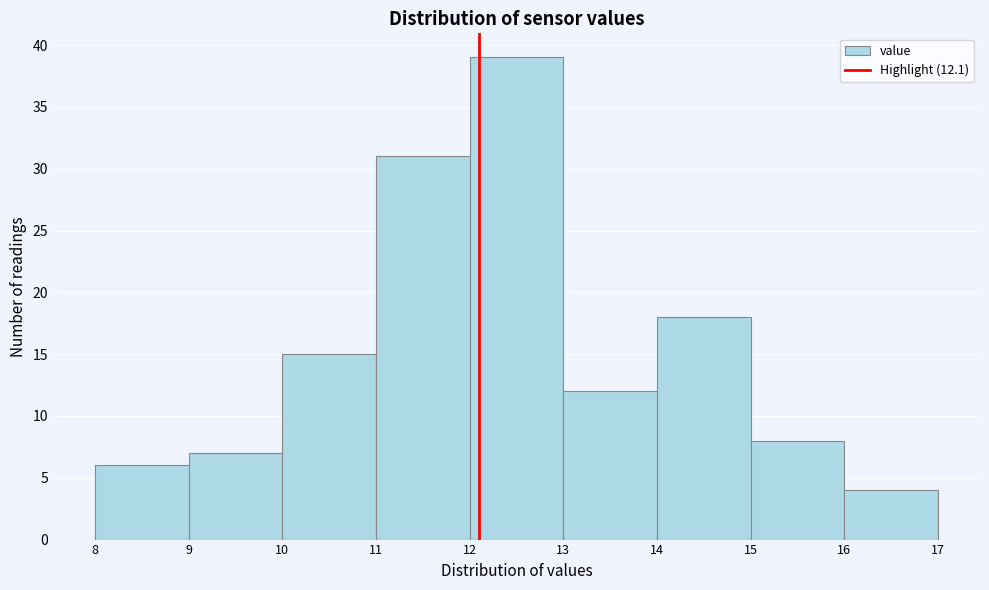

Reading left to right, transcribe this chart: for each bar, give the range it covers on the x-axis and its height. The values are not printed on the chart, so give them approximately, as read against the axis.

8 to 9: 6
9 to 10: 7
10 to 11: 15
11 to 12: 31
12 to 13: 39
13 to 14: 12
14 to 15: 18
15 to 16: 8
16 to 17: 4